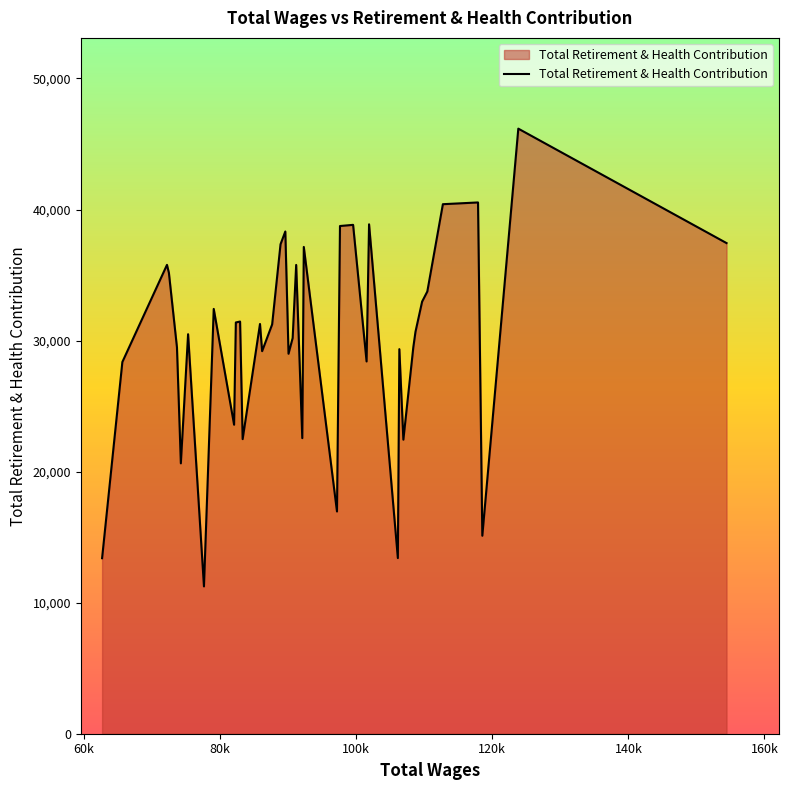

What is the greatest value displayed?

46173